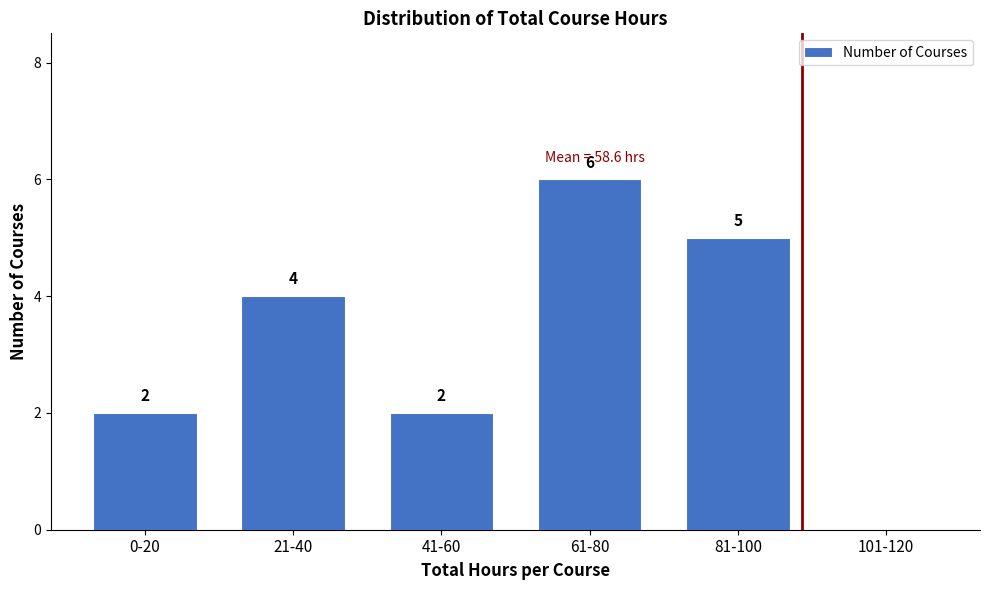

Reading left to right, what are all the values shown in this chart?

0-20=2	21-40=4	41-60=2	61-80=6	81-100=5	101-120=0